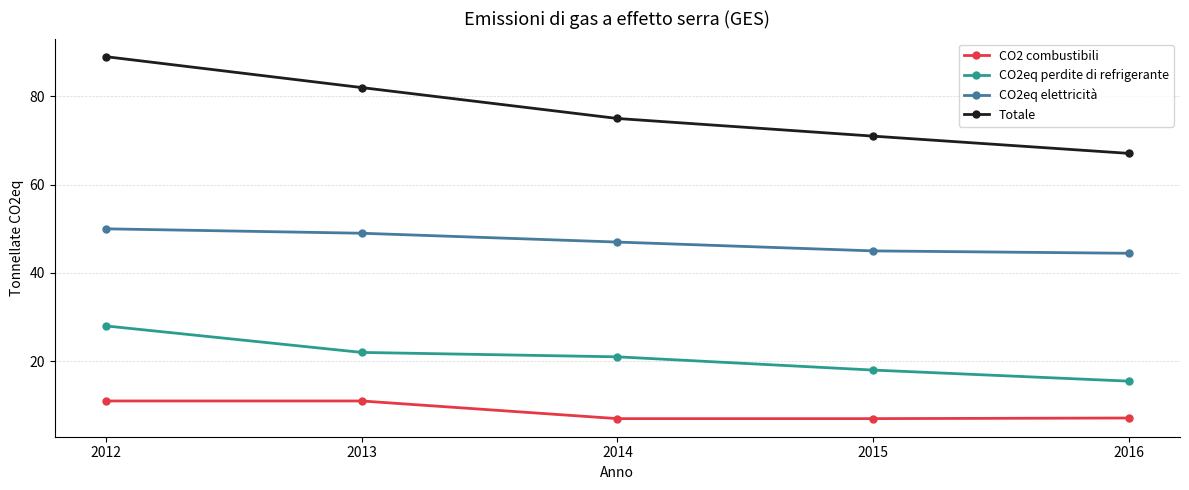

List the series in order of their overall mean, lowest first.

CO2 combustibili, CO2eq perdite di refrigerante, CO2eq elettricità, Totale